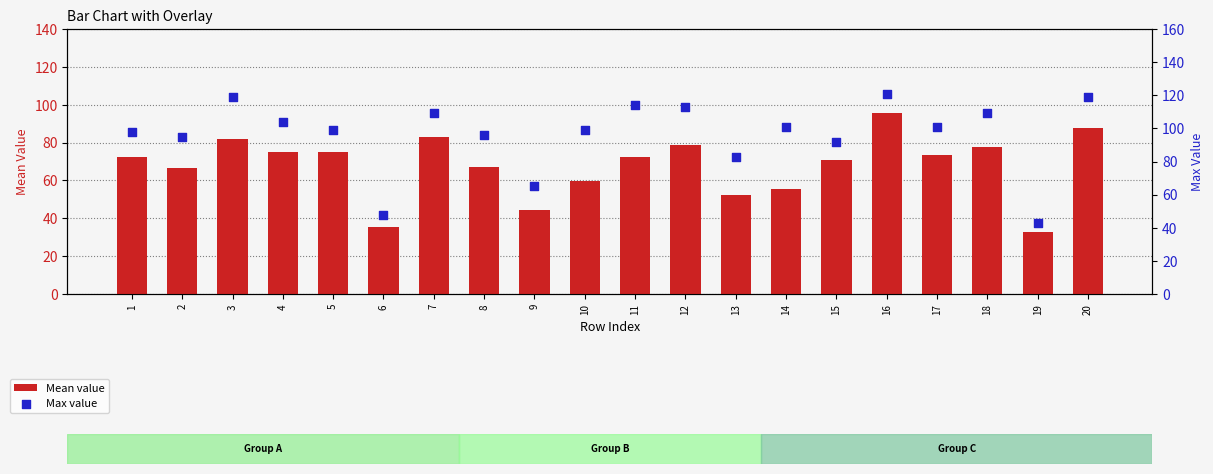

What are all the series names shown in the legend?

Mean value, Max value